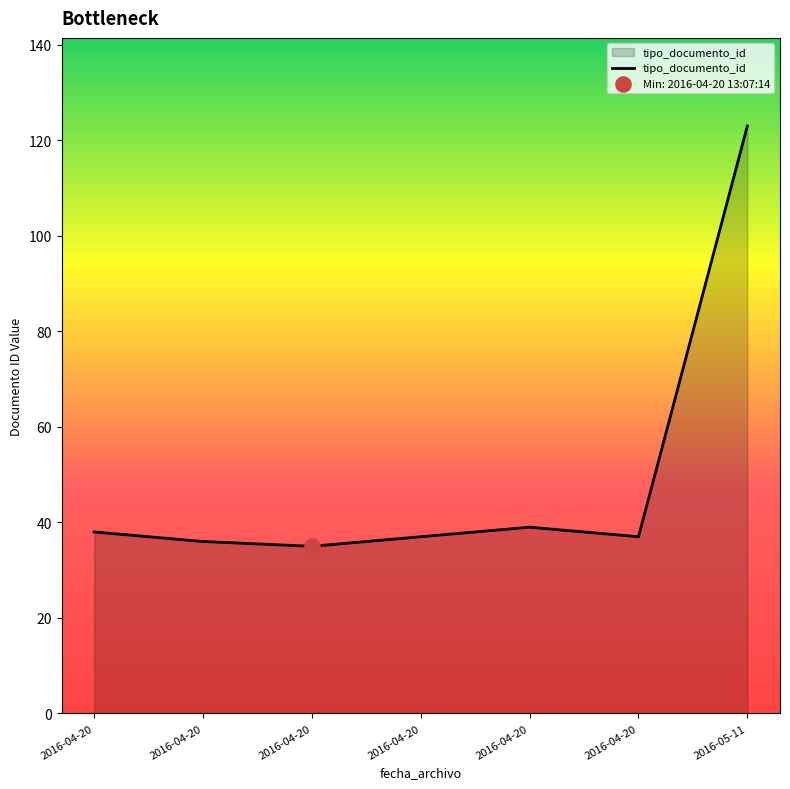

Approximately how many times larger is the value at 2016-04-20 compared to 2016-04-20?

0.9